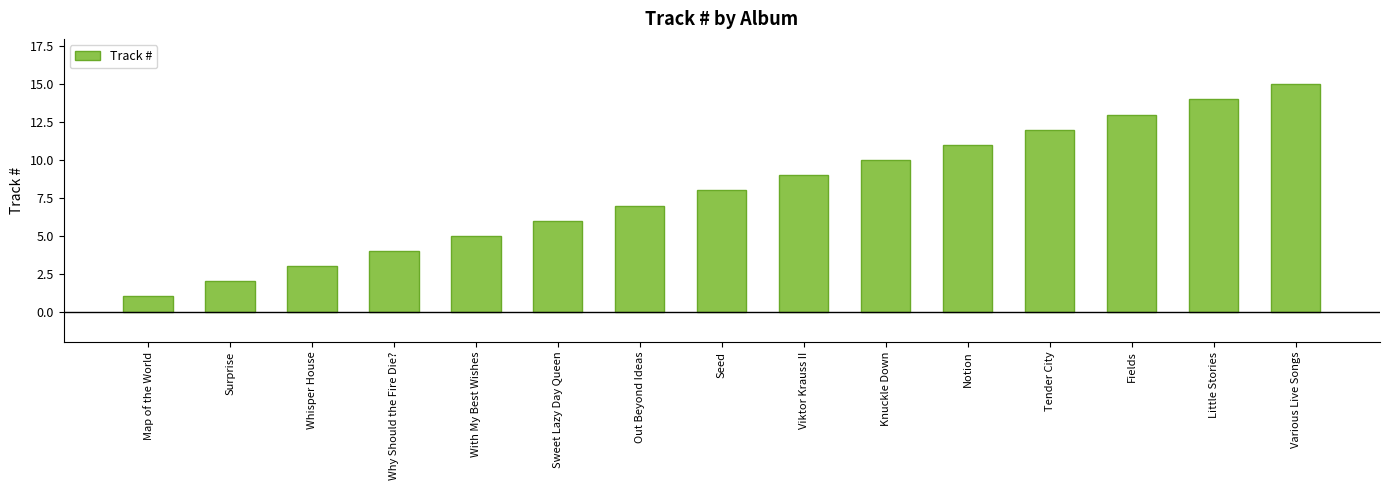

Approximately how many times larger is the value at Map of the World compared to Tender City?

0.1